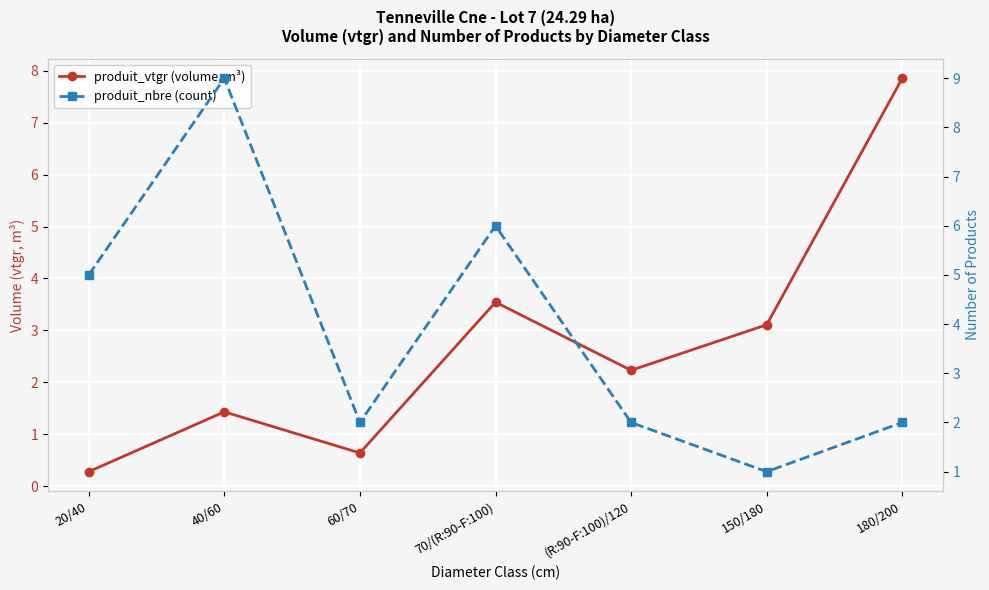

Reading left to right, list all the values displayed in this chart.

produit_vtgr (volume, m³): 20/40=0.3	40/60=1.4	60/70=0.6	70/(R:90-F:100)=3.5	(R:90-F:100)/120=2.2	150/180=3.1	180/200=7.9
produit_nbre (count): 20/40=5.0	40/60=9.0	60/70=2.0	70/(R:90-F:100)=6.0	(R:90-F:100)/120=2.0	150/180=1.0	180/200=2.0